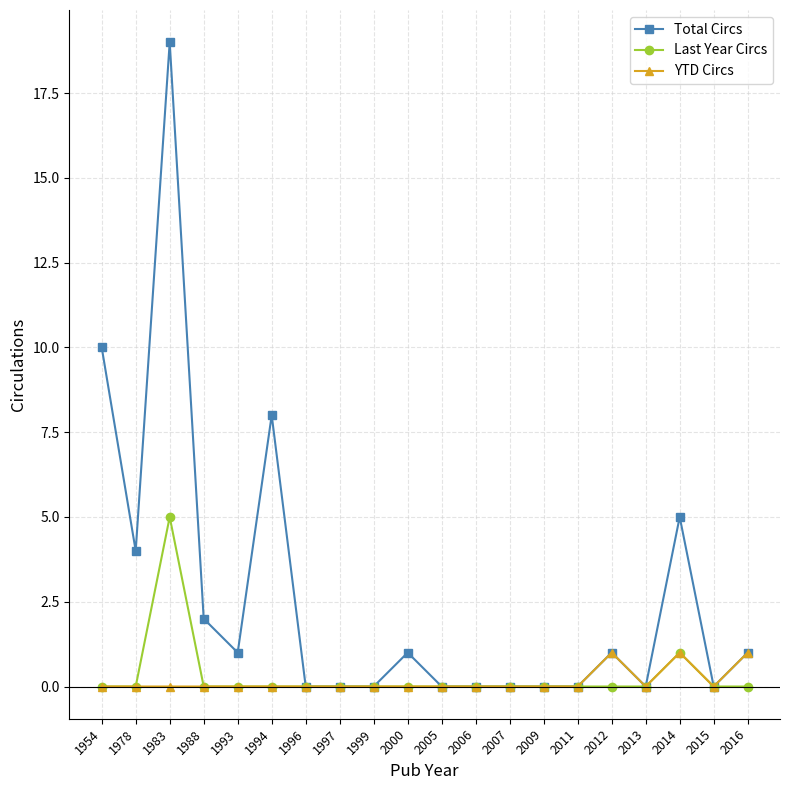

Which series has the largest range (max minus min)?

Total Circs